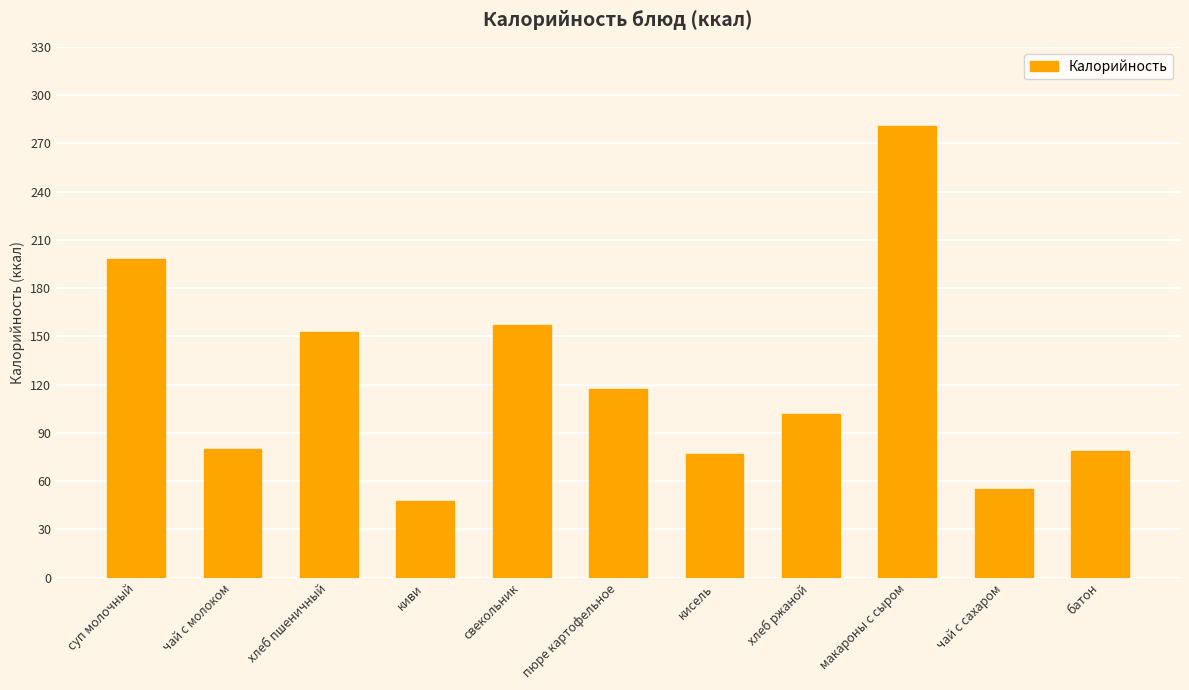

Count the number of data series in this chart.

1